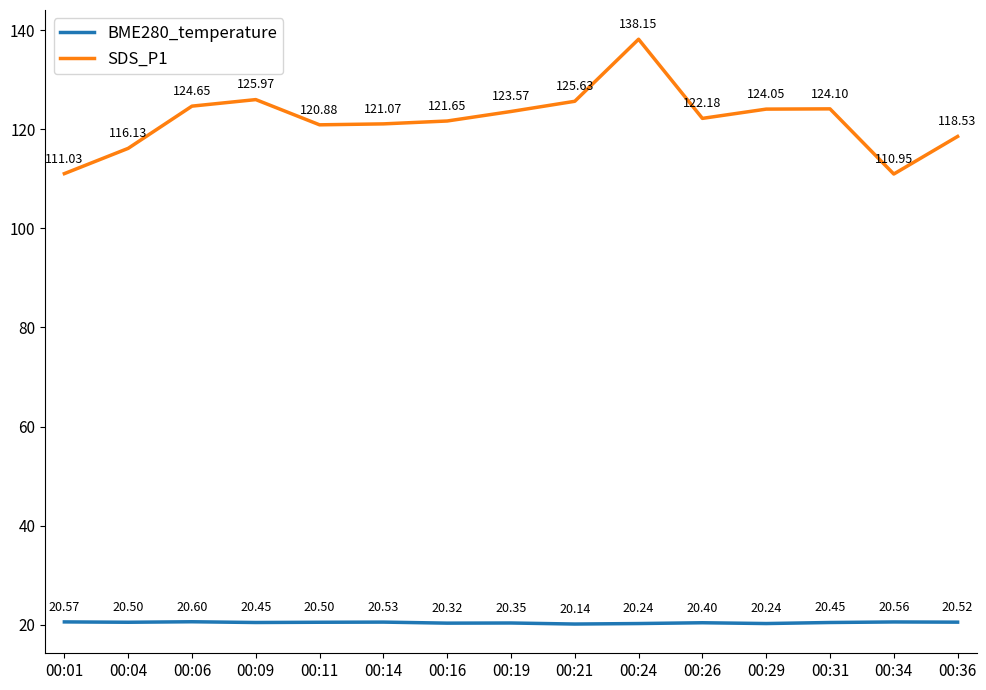

Rank the series at 00:11 from highest to lowest value.

SDS_P1, BME280_temperature